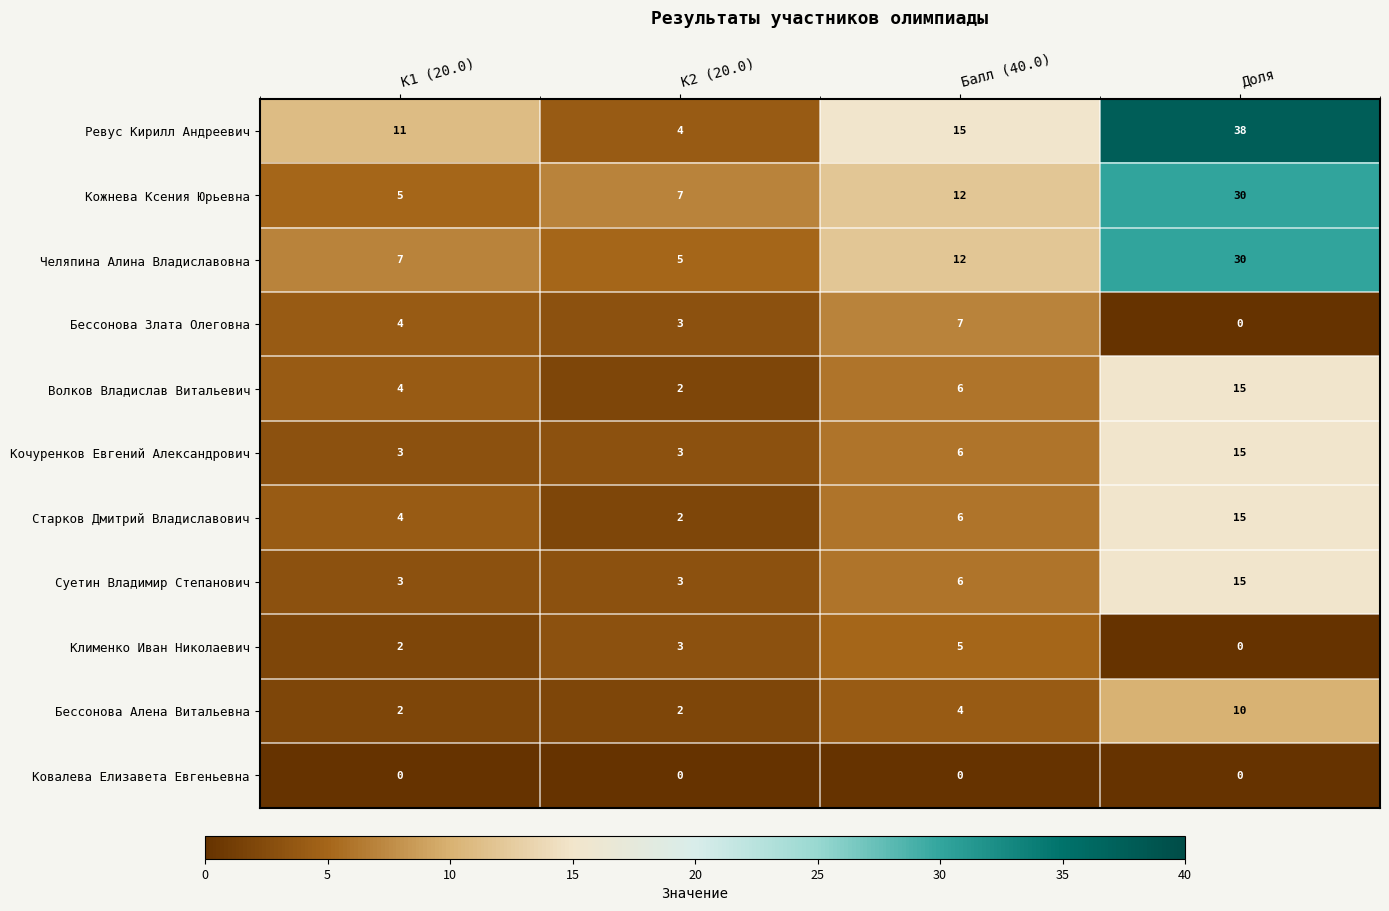

What is the sum of the Старков Дмитрий Владиславович values at Балл (40.0) and К2 (20.0)?

8